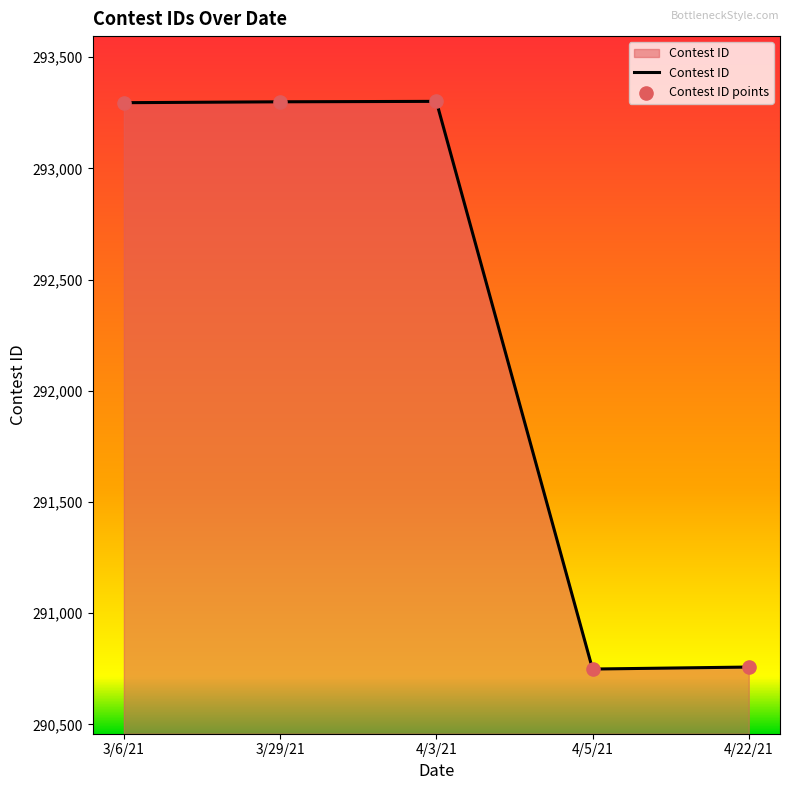

What is the change in value from 3/6/21 to 4/3/21?

+6